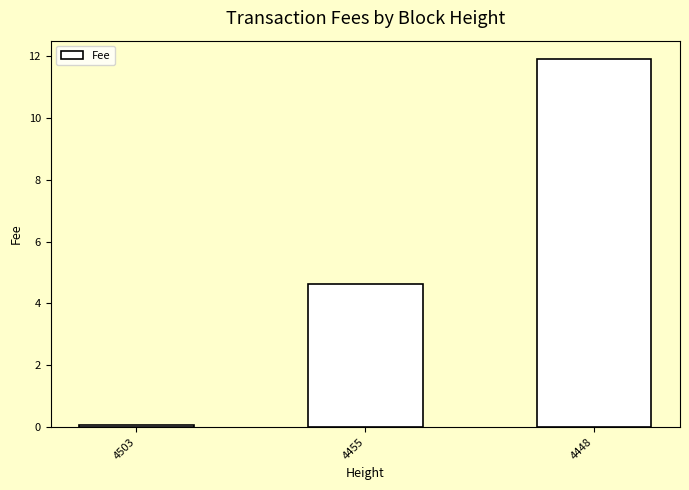

What is the ratio of the value at 4455 to the value at 4448?

0.4